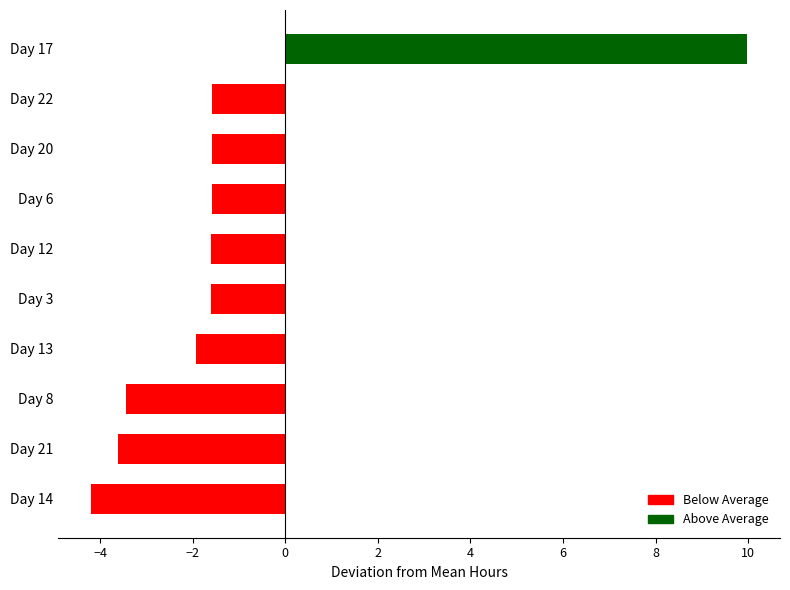

How many data points are less than -1?

9